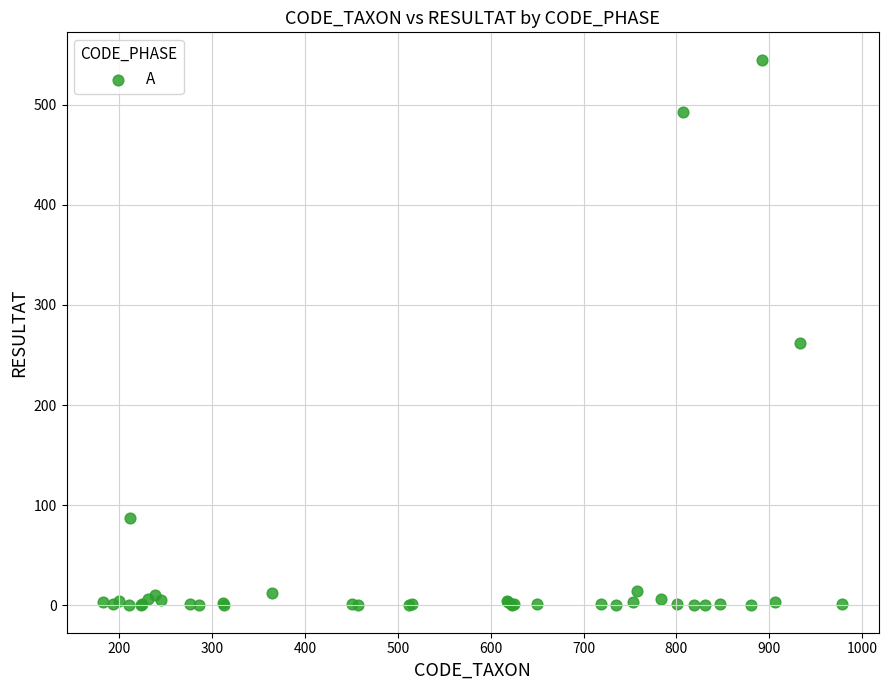

What Y value in the scatter plot is closest to 272?

262